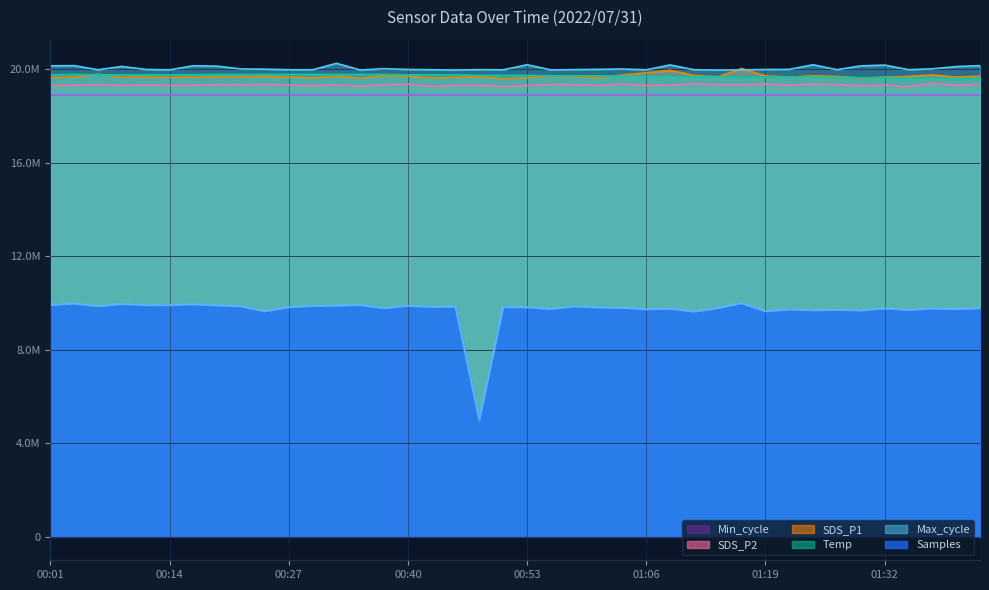

What is the maximum value for SDS_P2?

19407000.0